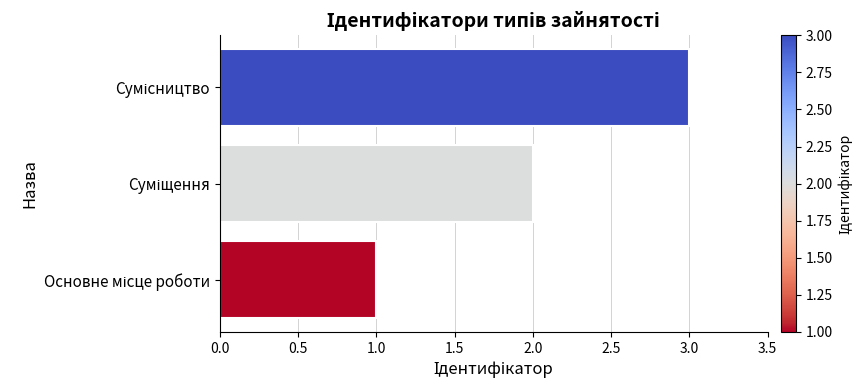

What is the sum of all values?

6